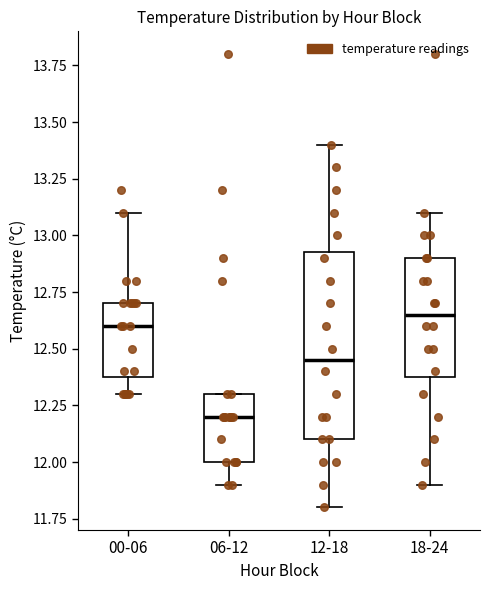

Where is the upper edge of the box for 06-12 on the y-axis? The values are not printed on the chart, so give them approximately, as read against the axis.

12.30